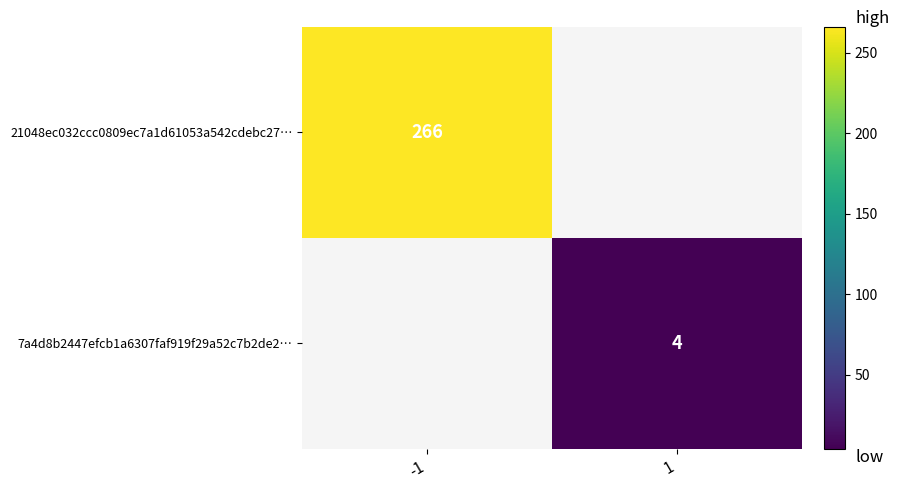

How many series are shown in this chart?

2